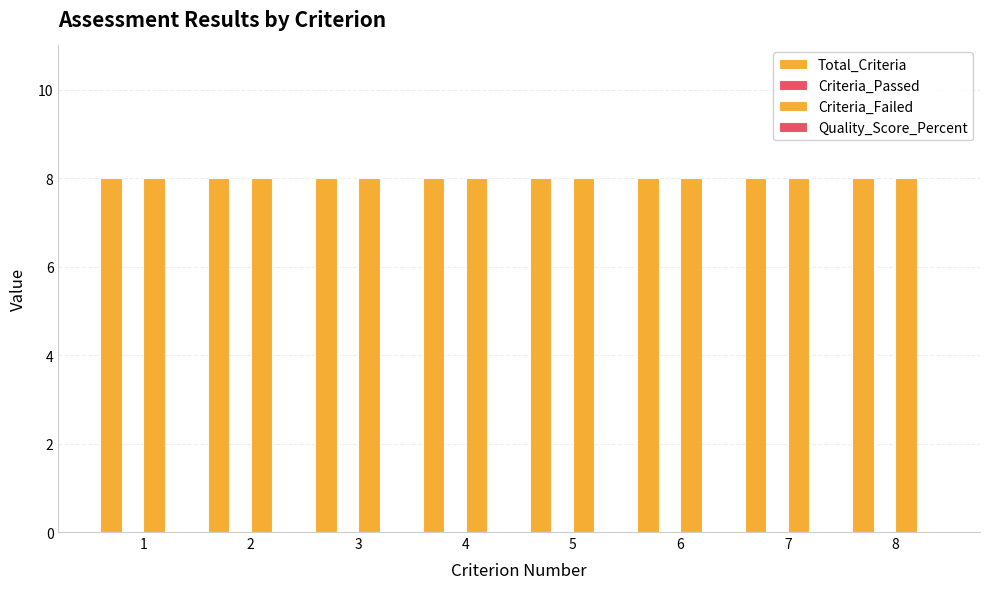

List the series in order of their peak value, lowest first.

Criteria_Passed, Quality_Score_Percent, Total_Criteria, Criteria_Failed